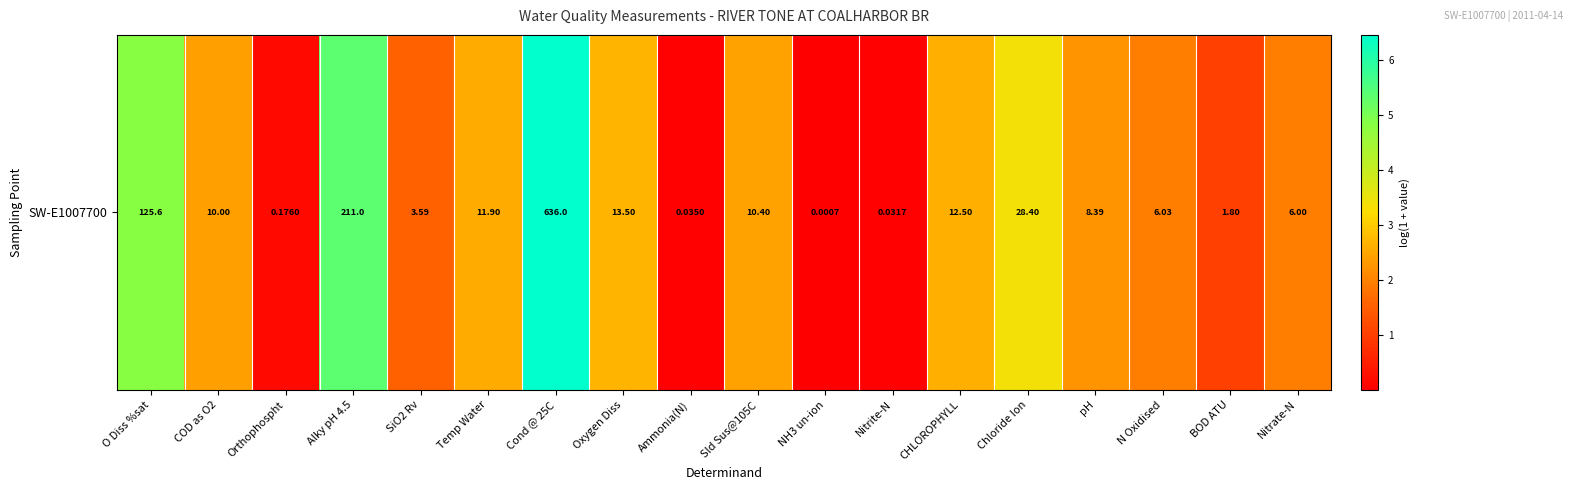

Is it true that the value at O Diss %sat is 2.1?

False